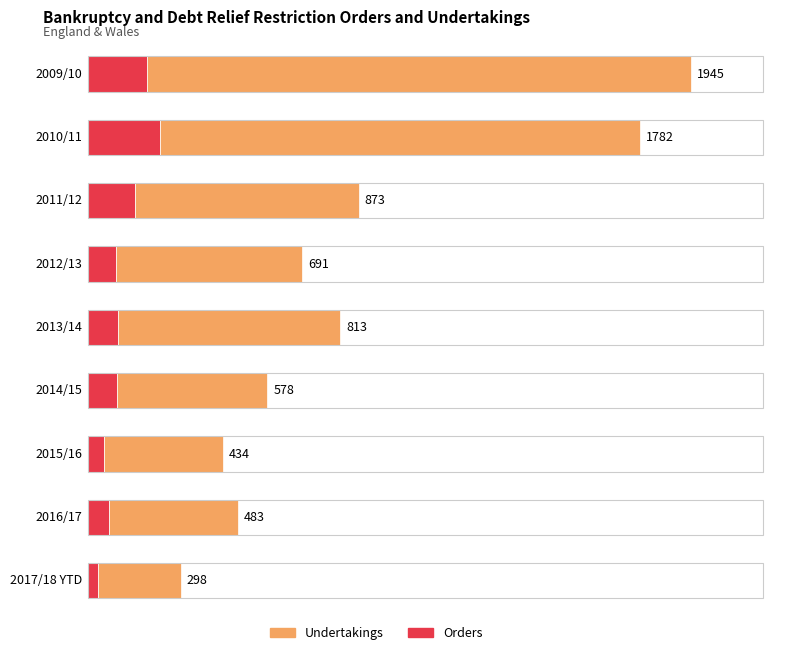

What is the lowest value of the Undertakings series?

266